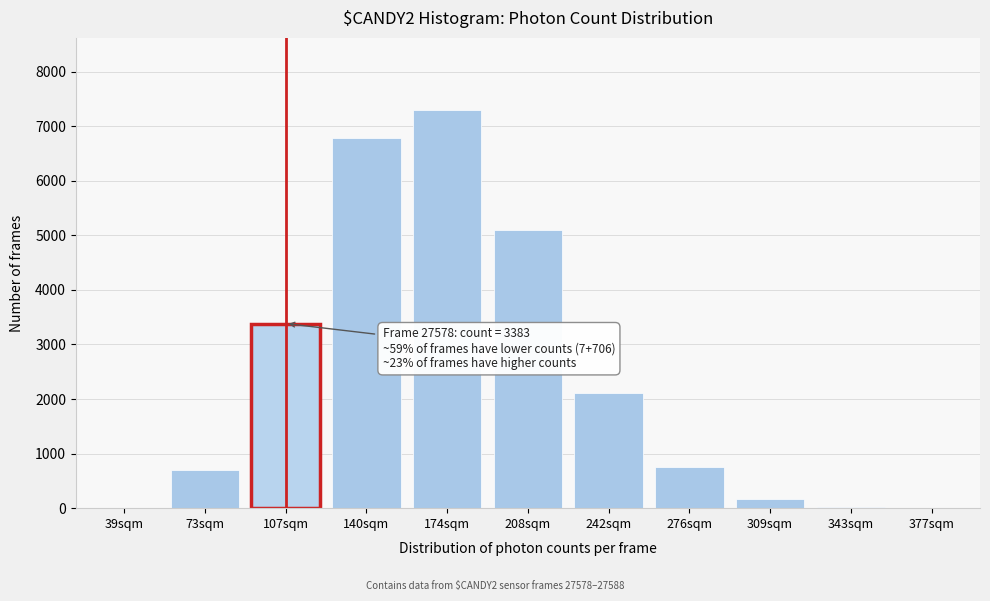

At which label is the value closest to 3654?

107sqm